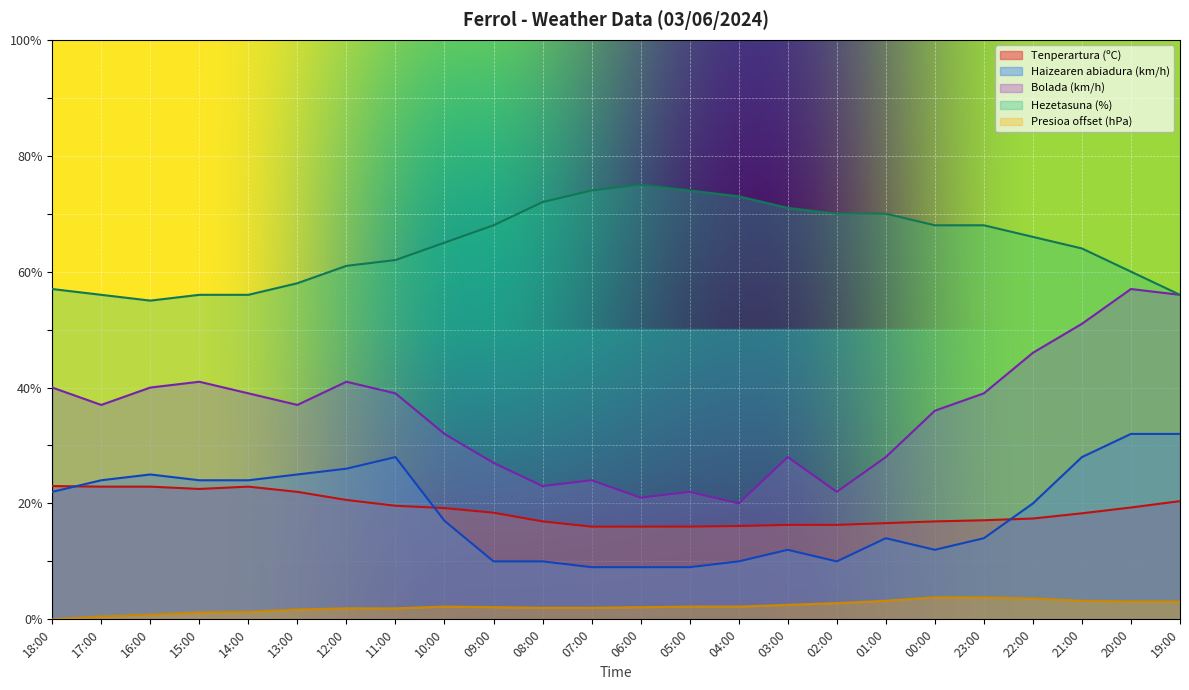

At how many categories does at least one series exceed 17?

24